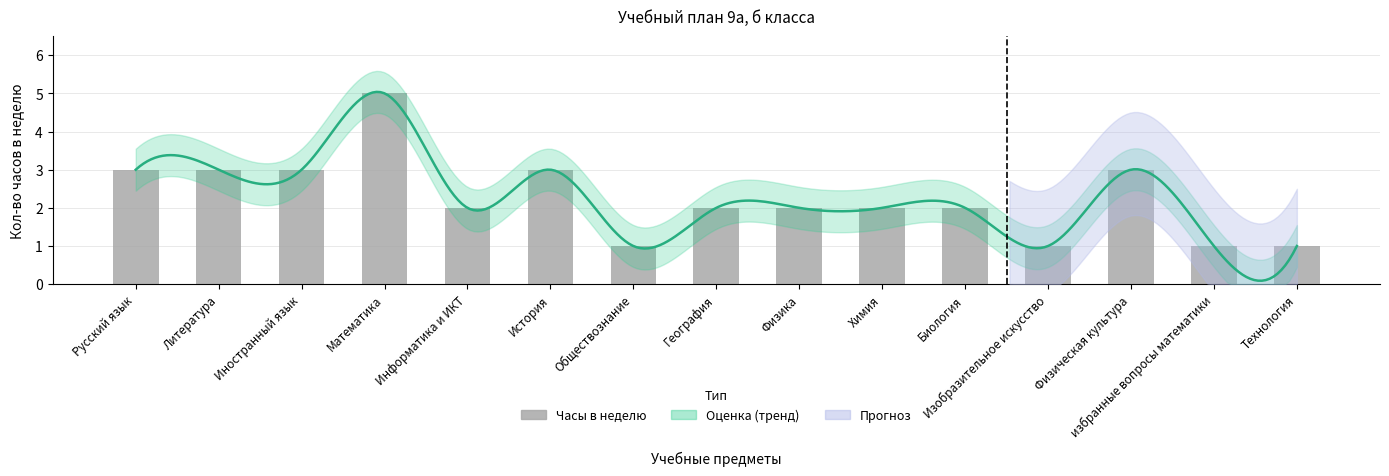

Which category has the highest value across all series?

Математика